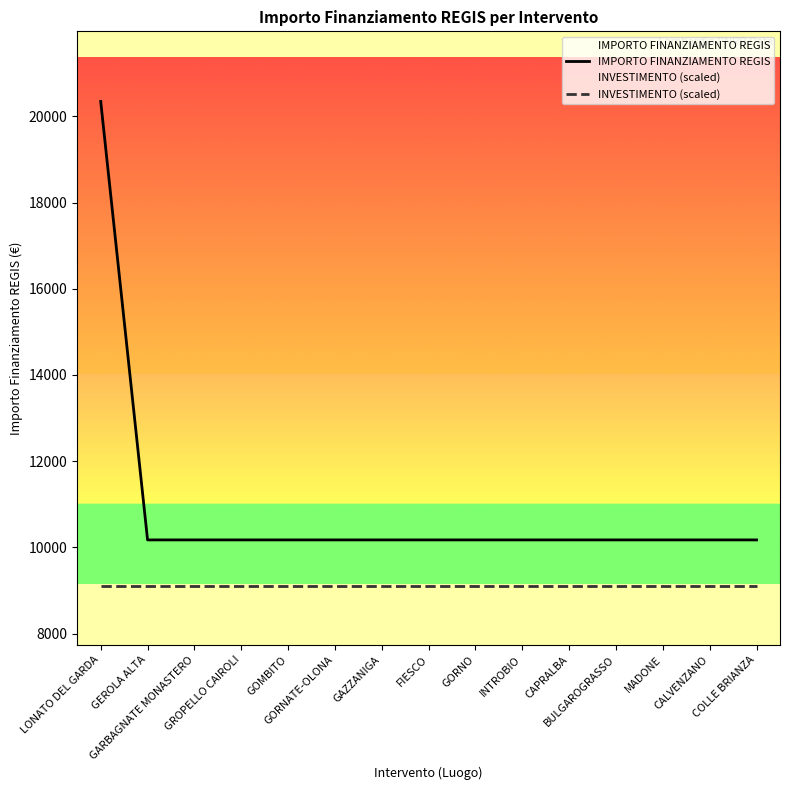

At which category does the chart reach its peak across all series?

LONATO DEL GARDA